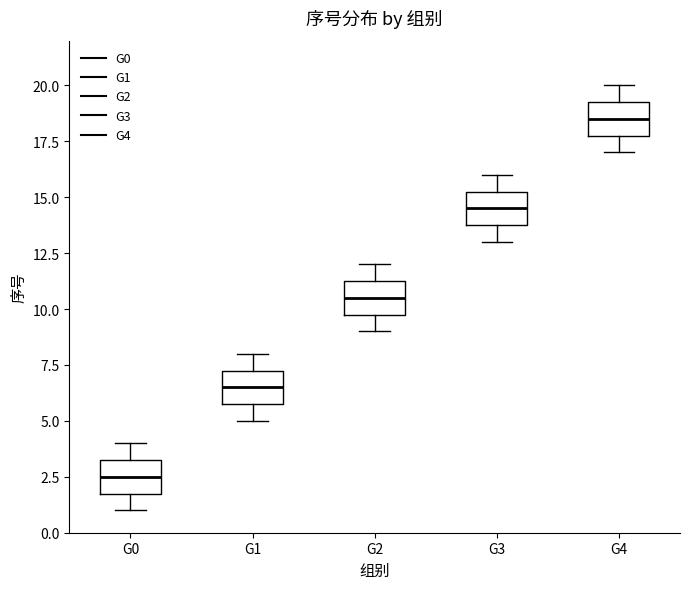

Reading left to right, read every box against the y-axis: the position of its median line, the range the box covers, and the ends of its whiskers. The values are not printed on the chart, so give them approximately, as read against the axis.

G0: median 2.5, box 2.0 to 3.5, whiskers 1.0 to 4.0
G1: median 6.5, box 6.0 to 7.5, whiskers 5.0 to 8.0
G2: median 10.5, box 10.0 to 11.5, whiskers 9.0 to 12.0
G3: median 14.5, box 14.0 to 15.5, whiskers 13.0 to 16.0
G4: median 18.5, box 18.0 to 19.5, whiskers 17.0 to 20.0